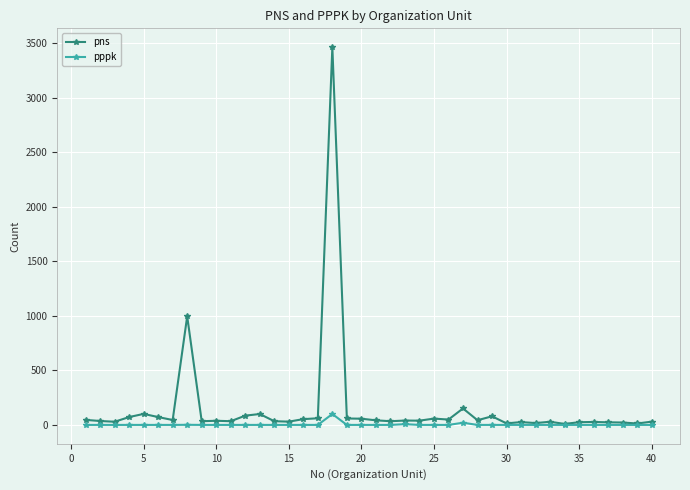

Rank the series by their maximum value, from highest to lowest.

pns, pppk